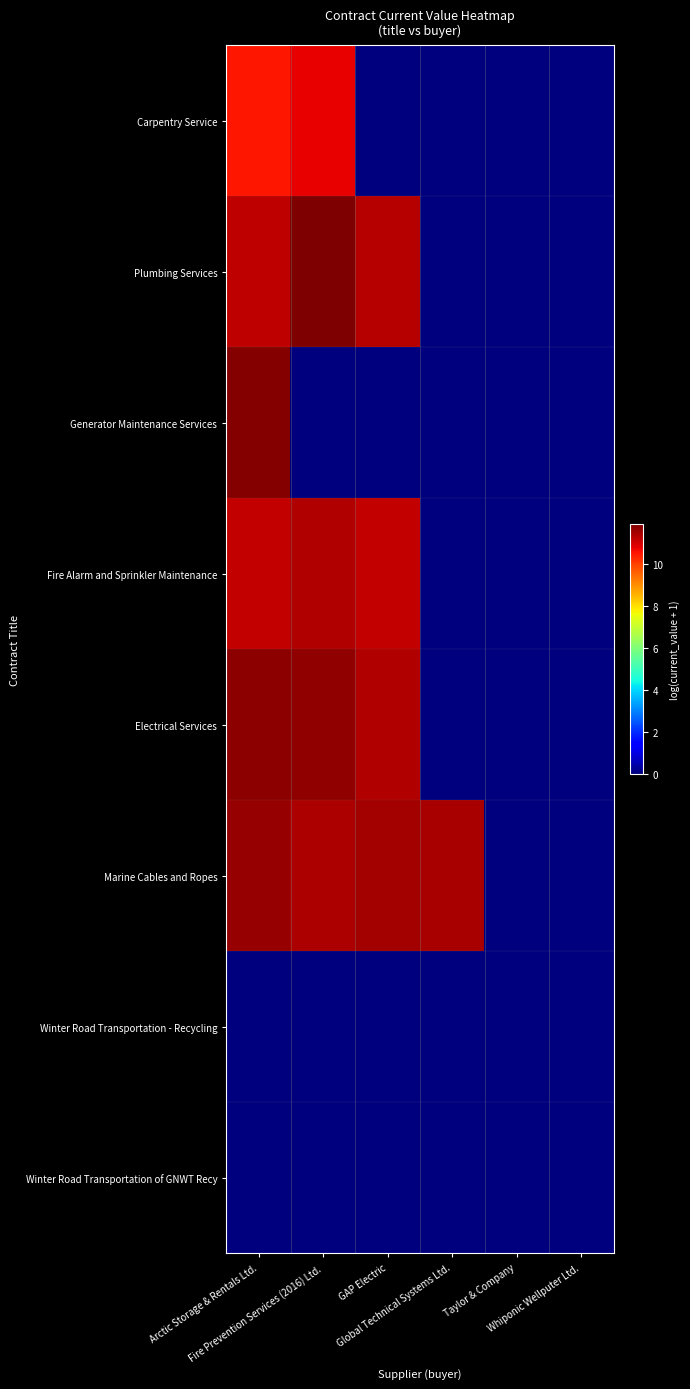

At how many categories does at least one series exceed 5?

4